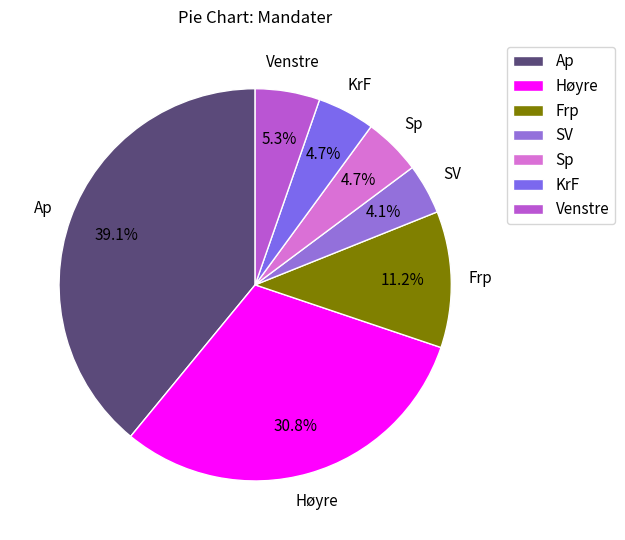

What percentage is NOT represented by Høyre?

69.2%